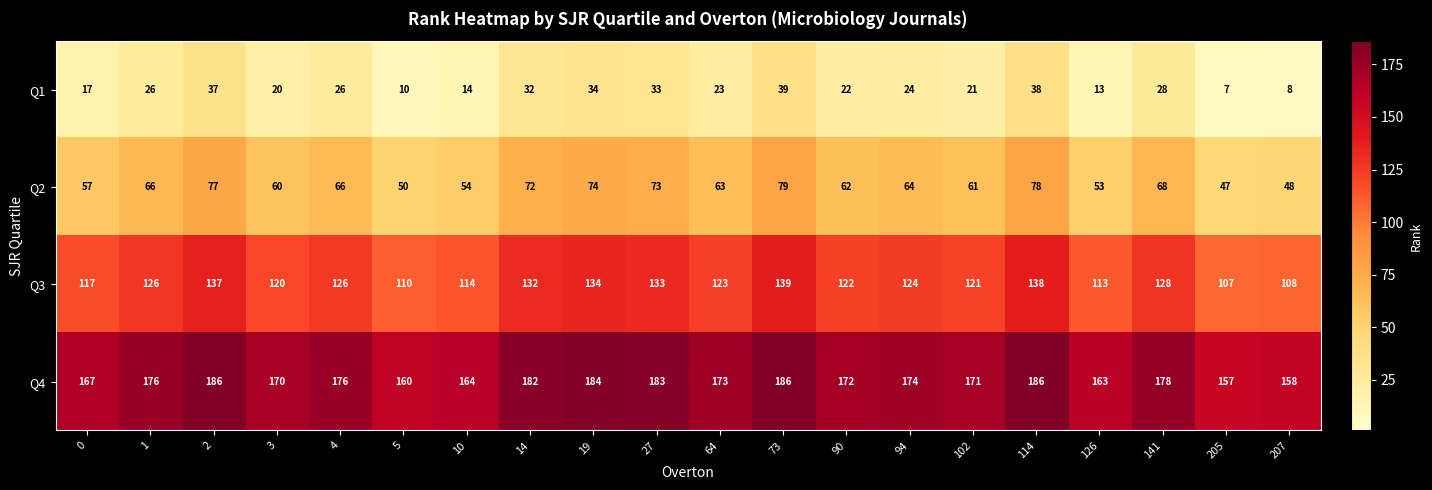

True or false: Q1 has a value of 4 at 0.

False